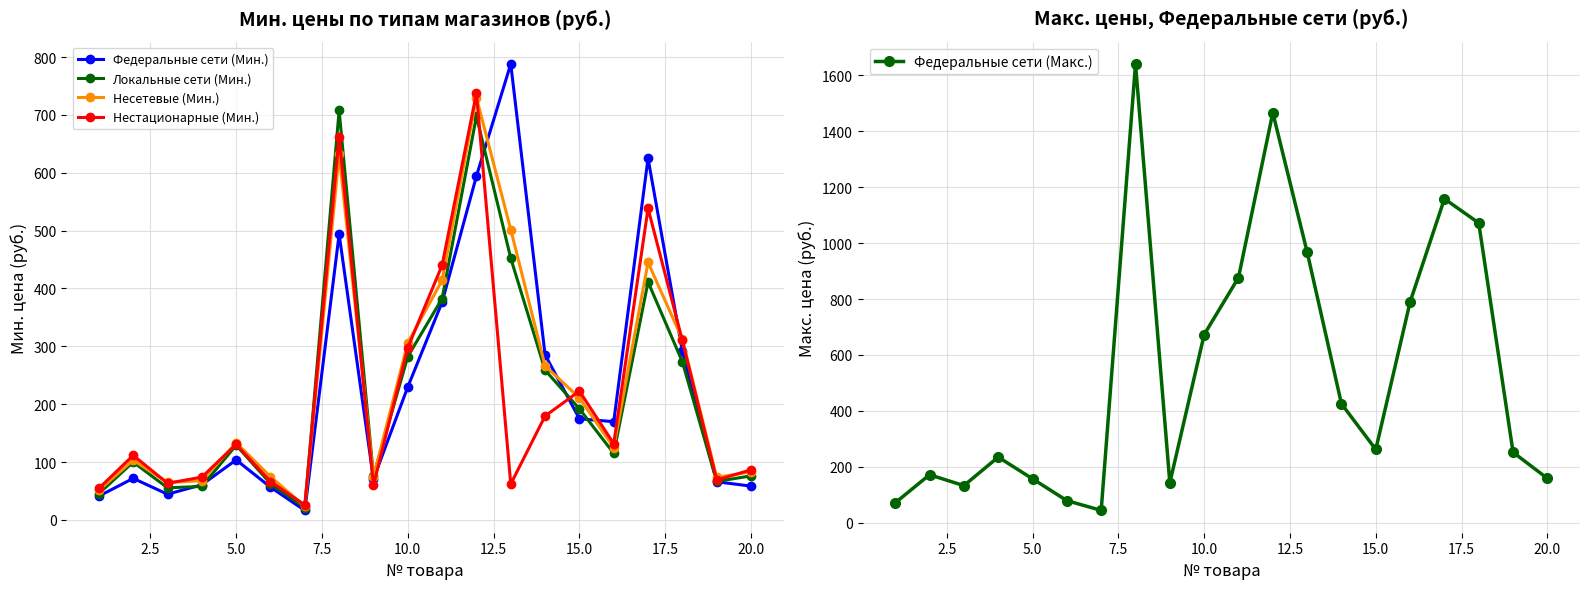

How many data points does each series have?

20